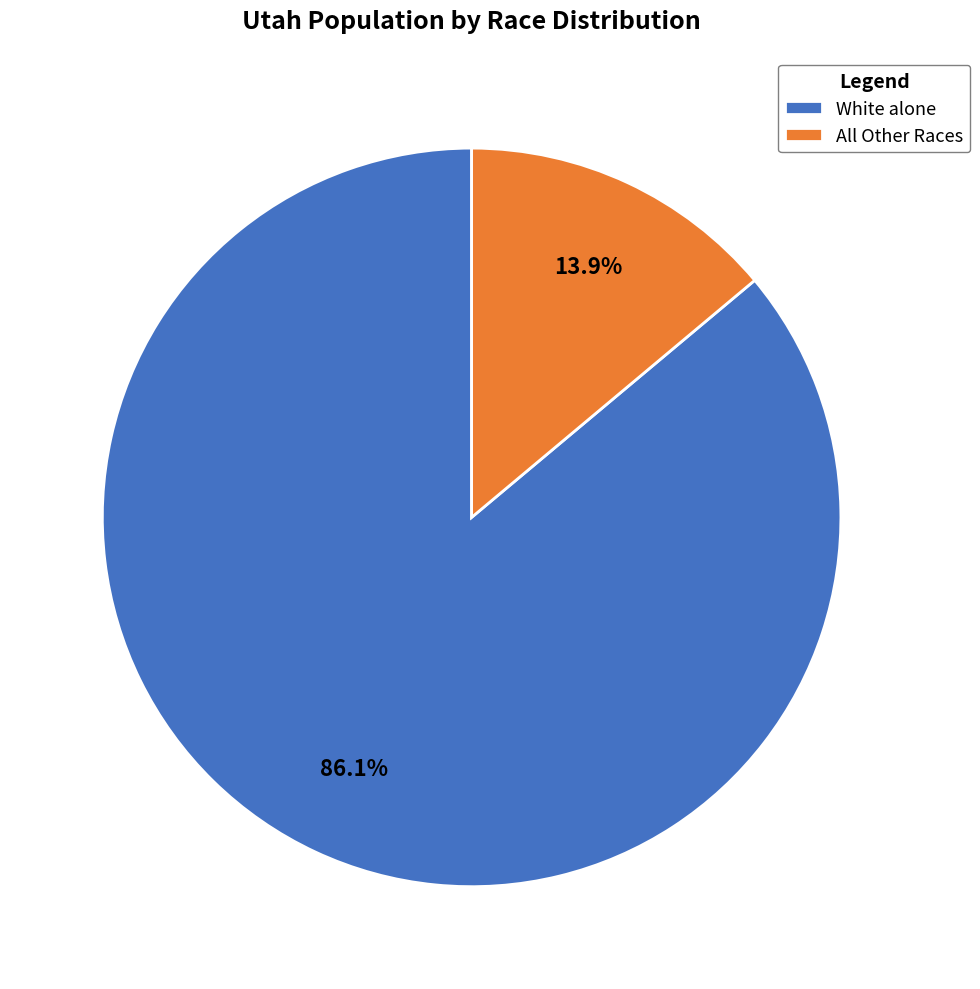

Between White alone and All Other Races, which is larger?

White alone